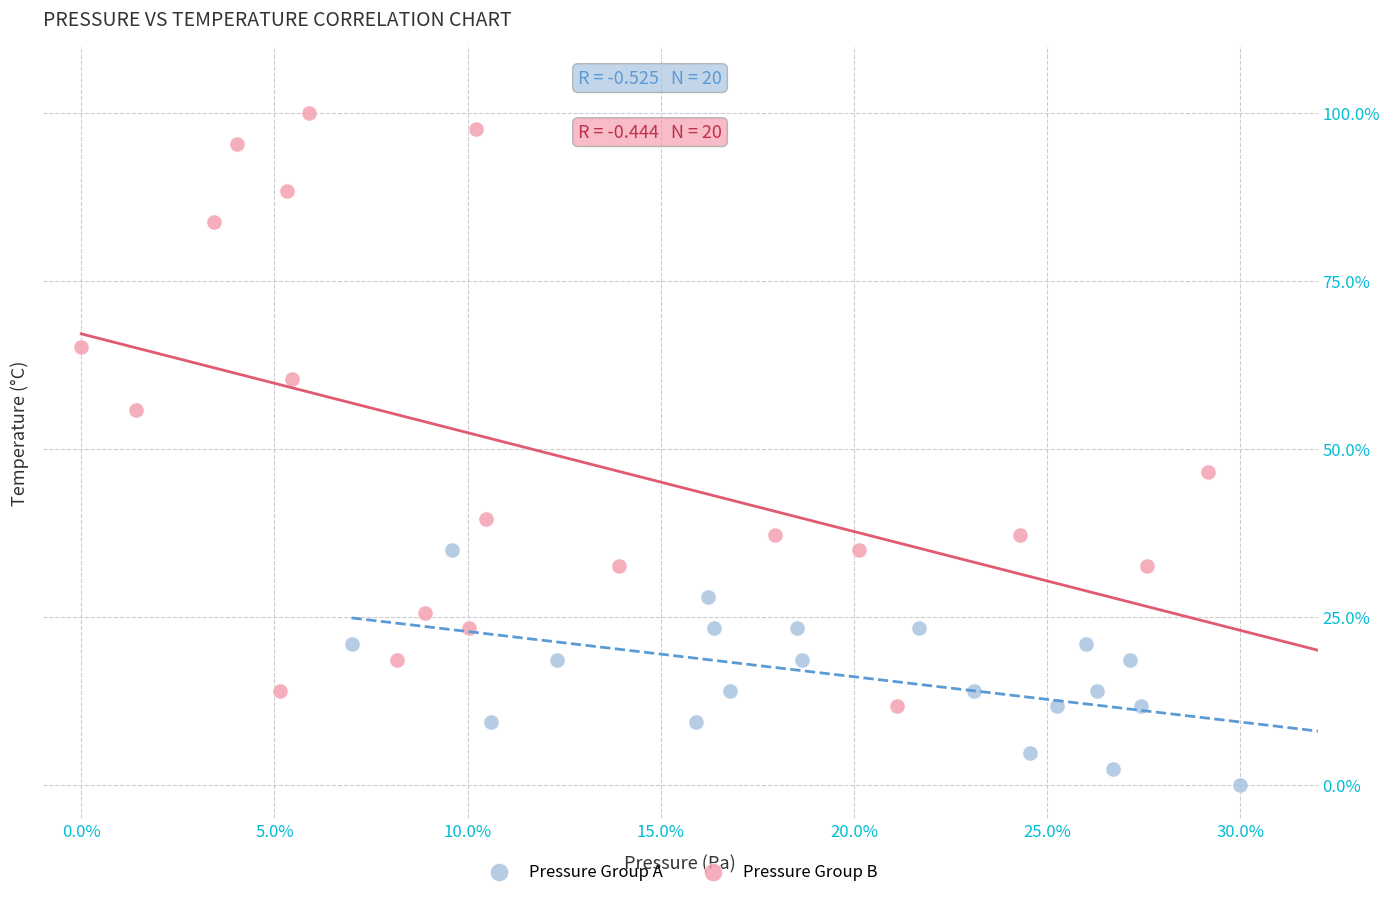

Which series reaches the minimum Y coordinate?

Pressure Group A